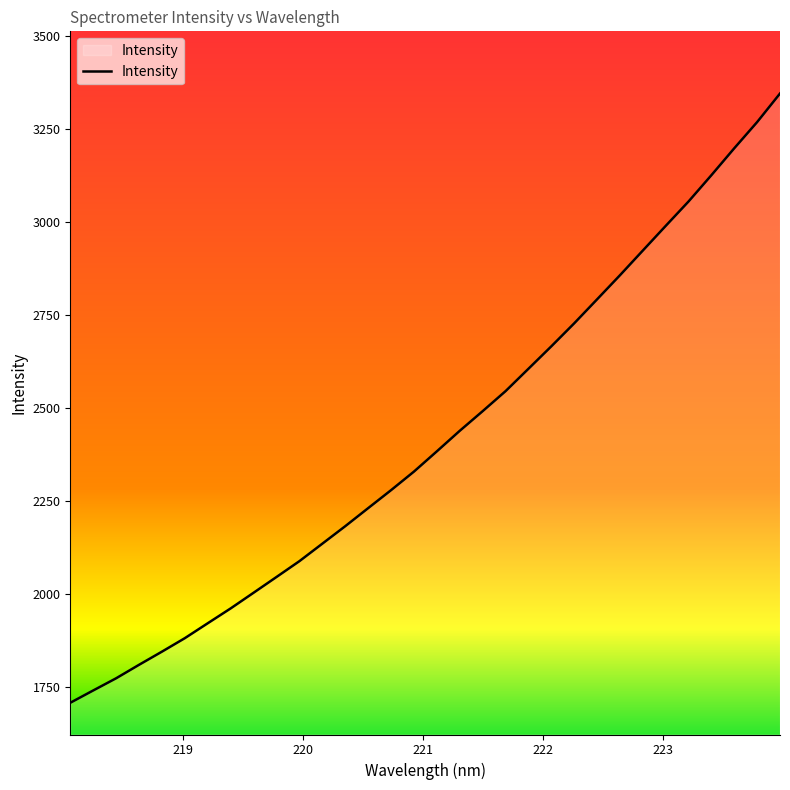

What is the greatest value displayed?

3346.0